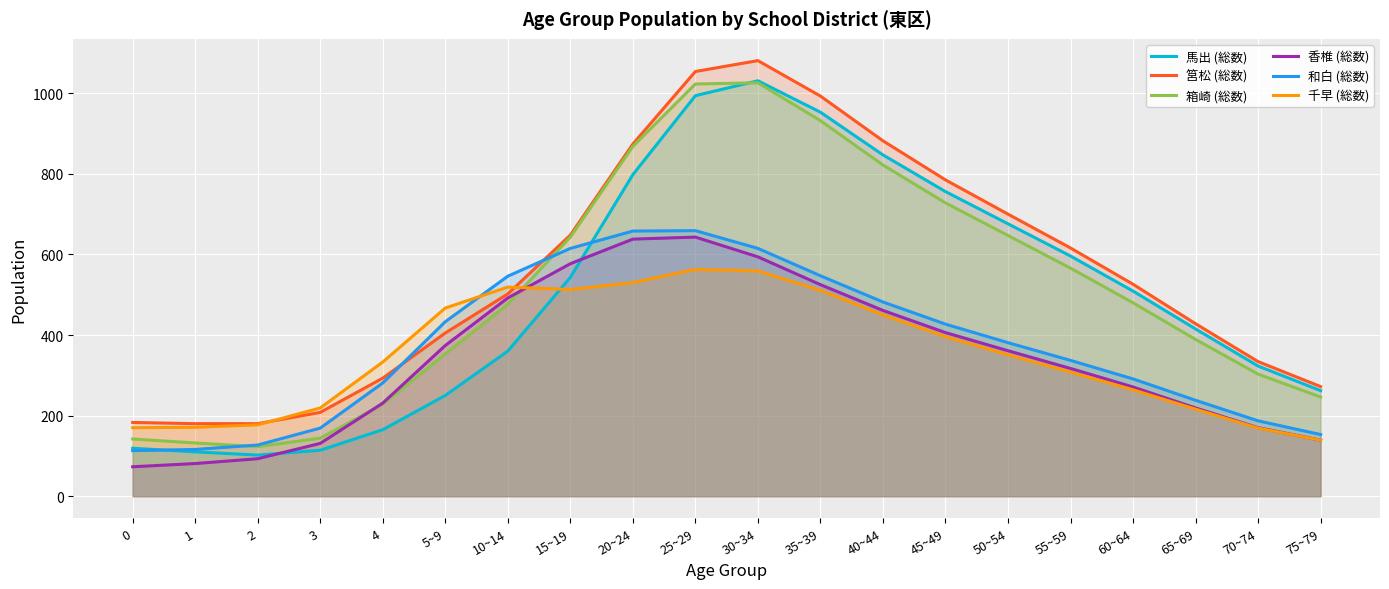

Which category has the highest value in the 香椎 (総数) series?

25~29